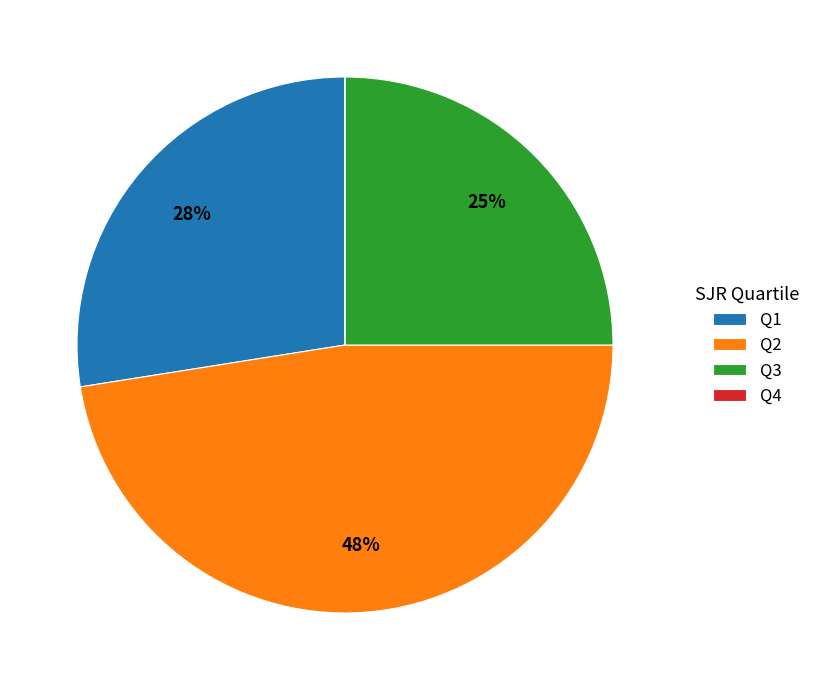

Which slice is the largest?

Q2